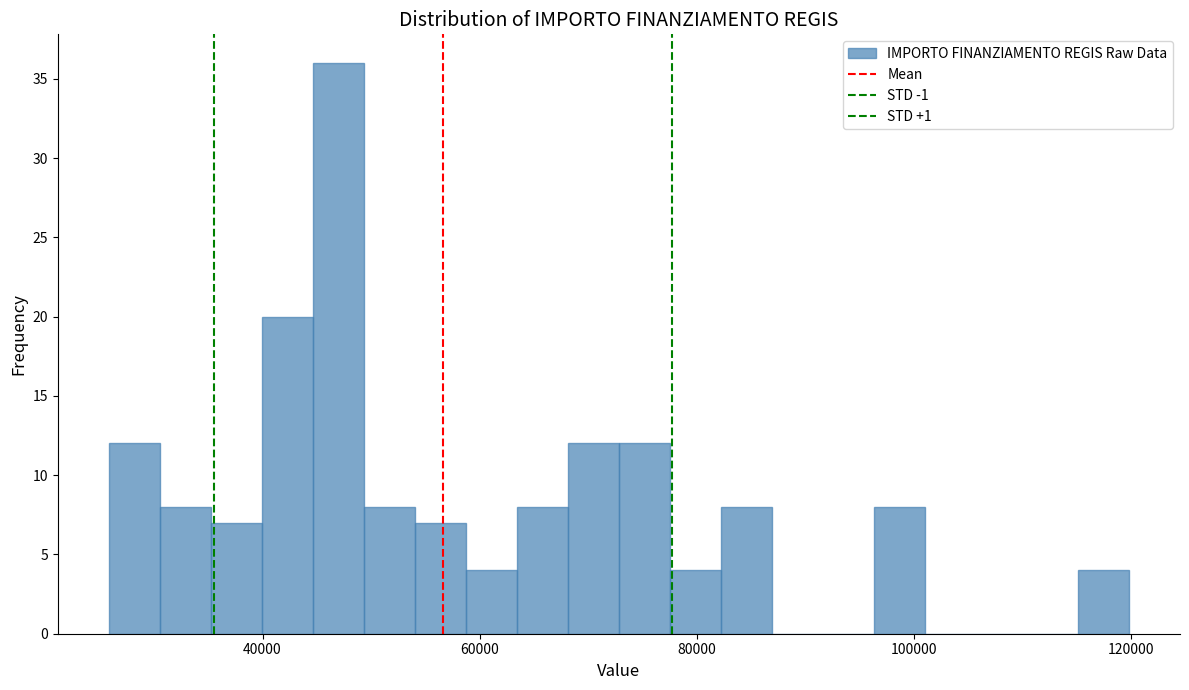

Around what value on the x-axis is the tallest bar? Give the approximate position of its centre, as read against the axis.

46000